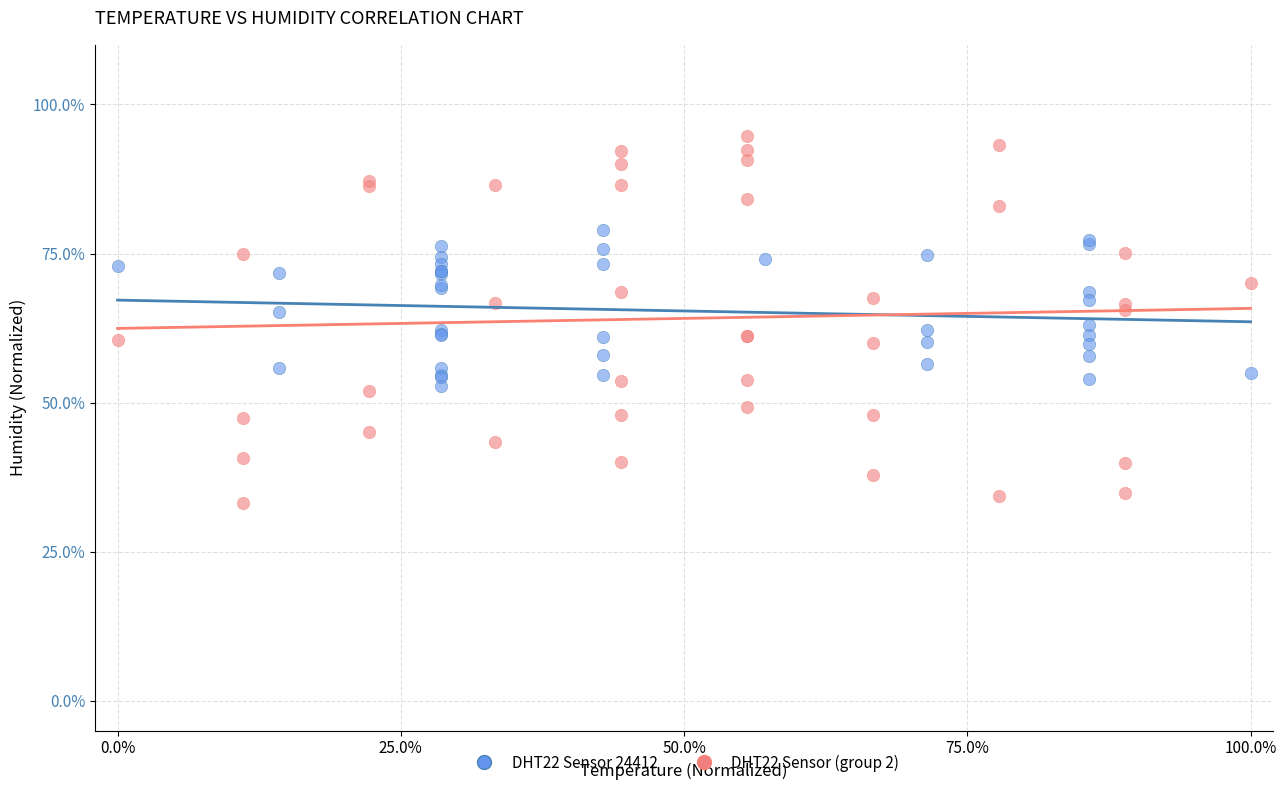

Which series contains the lowest Y value?

DHT22 Sensor (group 2)